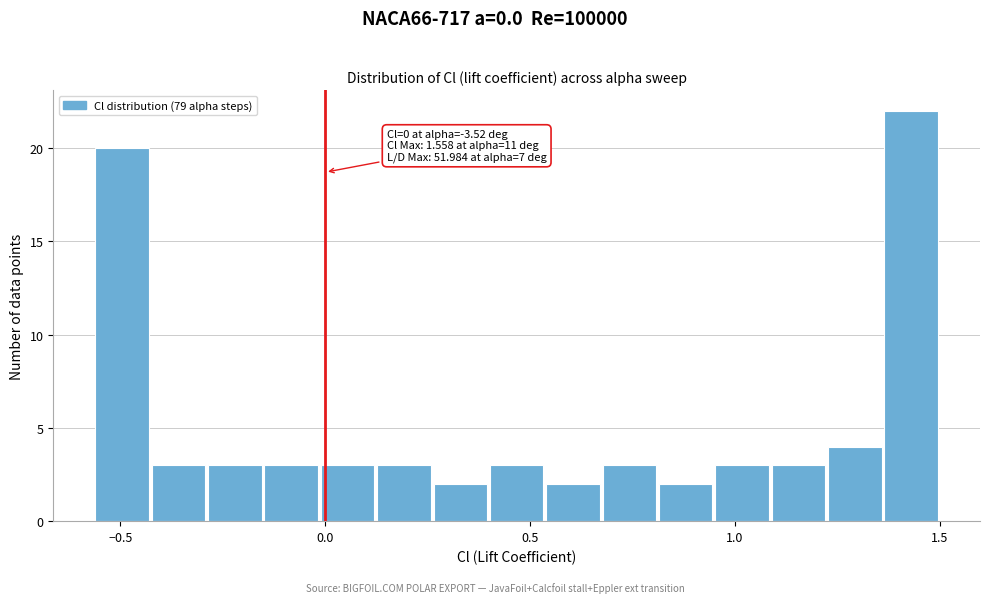

Read against the x-axis, roughly where is the centre of the tallest bar?

1.45